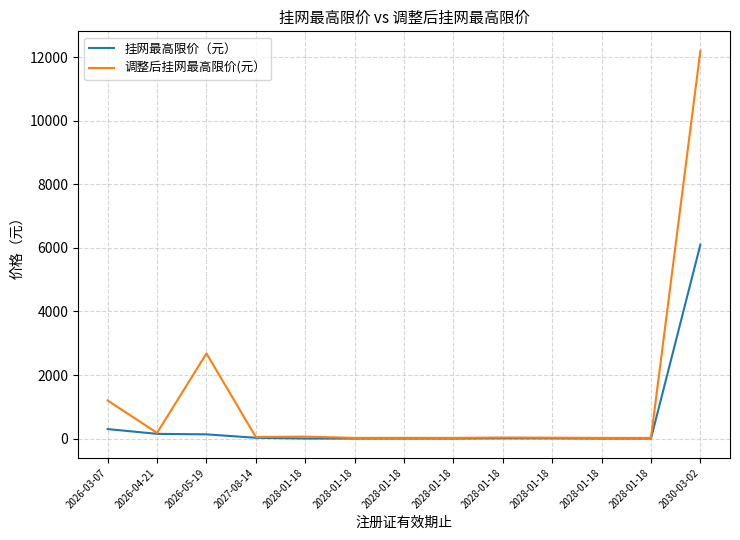

At which label does 调整后挂网最高限价(元） reach its peak?

2030-03-02